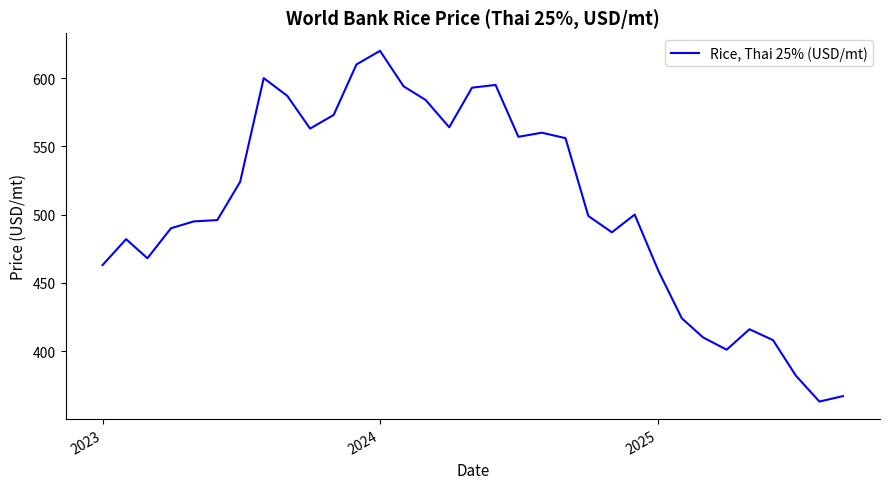

What is the difference between the maximum and minimum values?

257